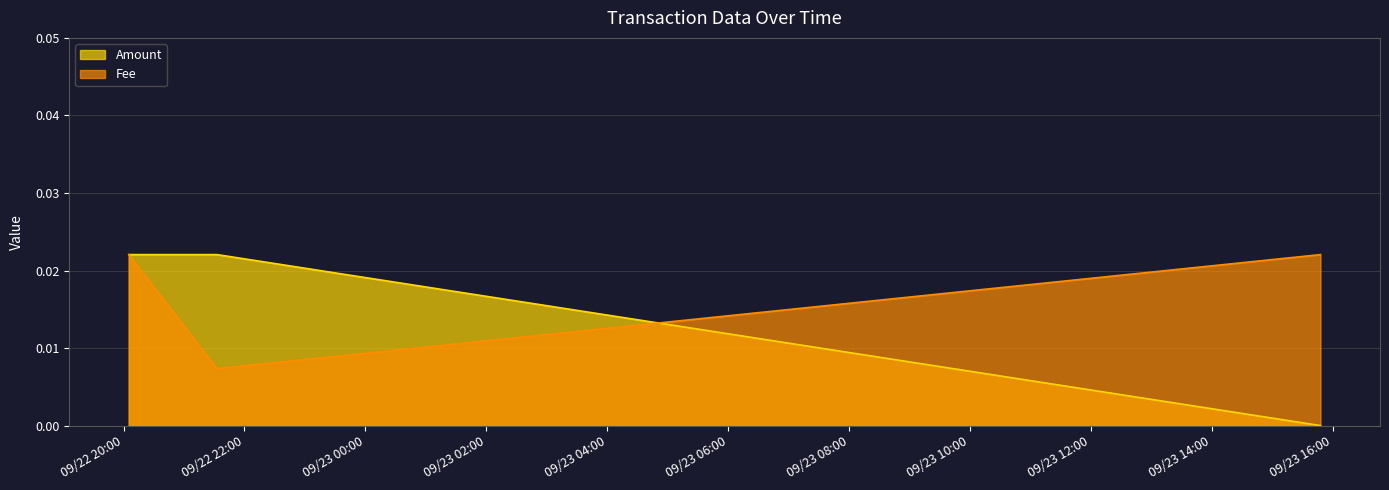

Which label corresponds to the smallest value in the chart?

2021-09-22 21:32:54